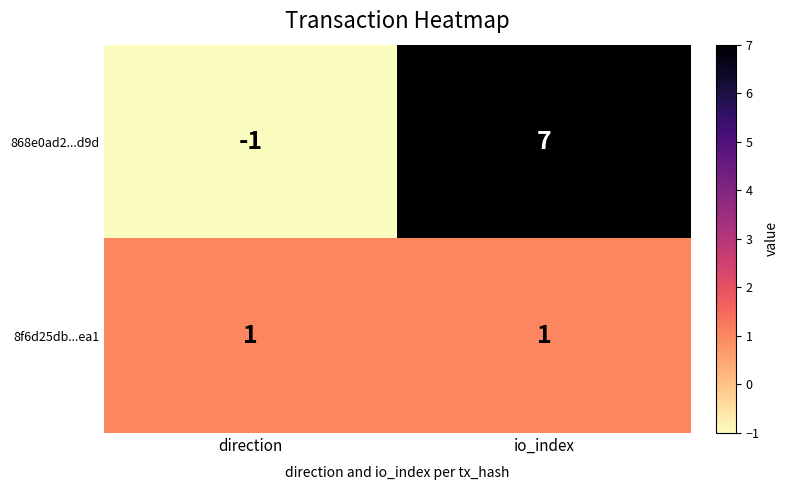

At io_index, list the series in order from smallest to largest.

8f6d25db...ea1, 868e0ad2...d9d